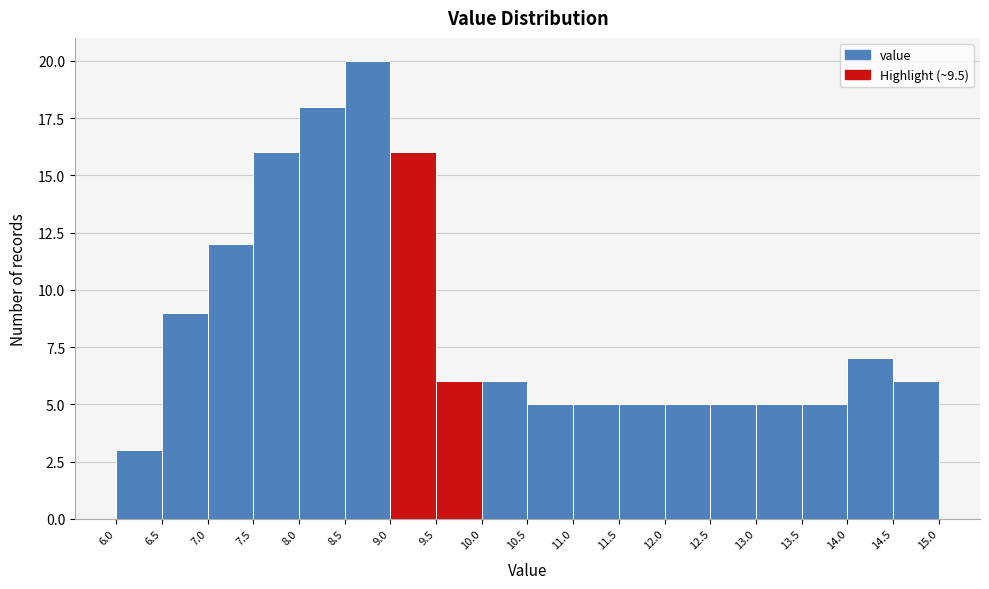

Reading left to right, list every bar in this chart as the range it spans on the x-axis followed by its height. The values are not printed on the chart, so give them approximately, as read against the axis.

6.0 to 6.5: 3
6.5 to 7.0: 9
7.0 to 7.5: 12
7.5 to 8.0: 16
8.0 to 8.5: 18
8.5 to 9.0: 20
9.0 to 9.5: 16
9.5 to 10.0: 6
10.0 to 10.5: 6
10.5 to 11.0: 5
11.0 to 11.5: 5
11.5 to 12.0: 5
12.0 to 12.5: 5
12.5 to 13.0: 5
13.0 to 13.5: 5
13.5 to 14.0: 5
14.0 to 14.5: 7
14.5 to 15.0: 6